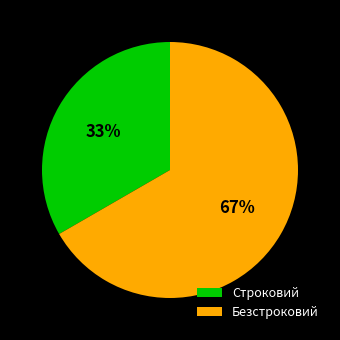

Which slice is the smallest?

Строковий